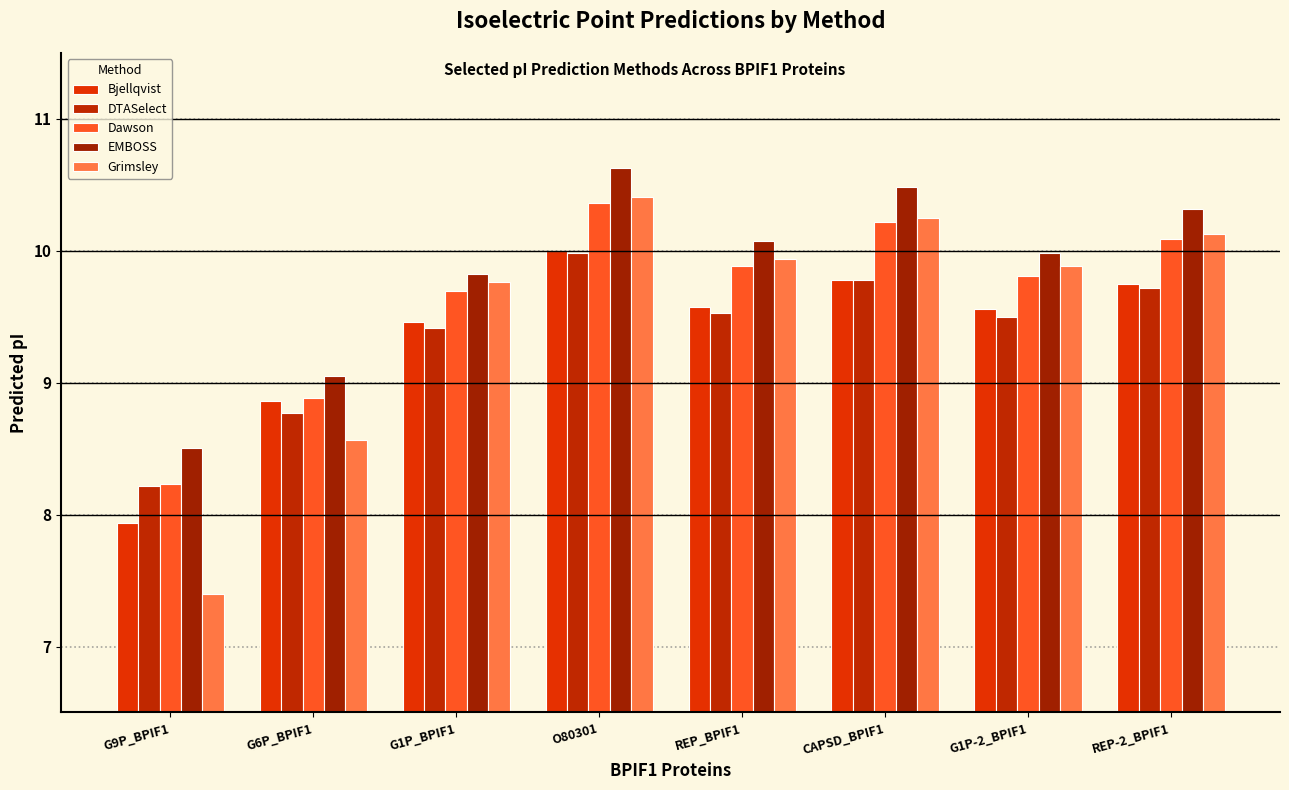

The value of Bjellqvist at CAPSD_BPIF1 is 2.6. True or false?

False